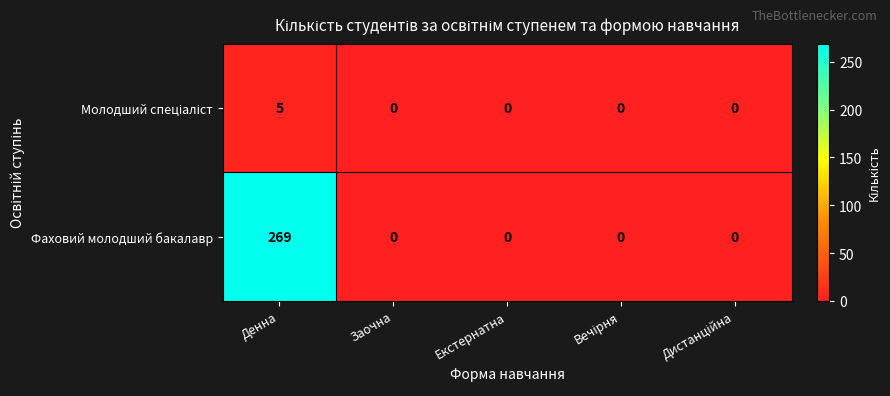

What is the difference between the maximum and minimum values in the Фаховий молодший бакалавр series?

269